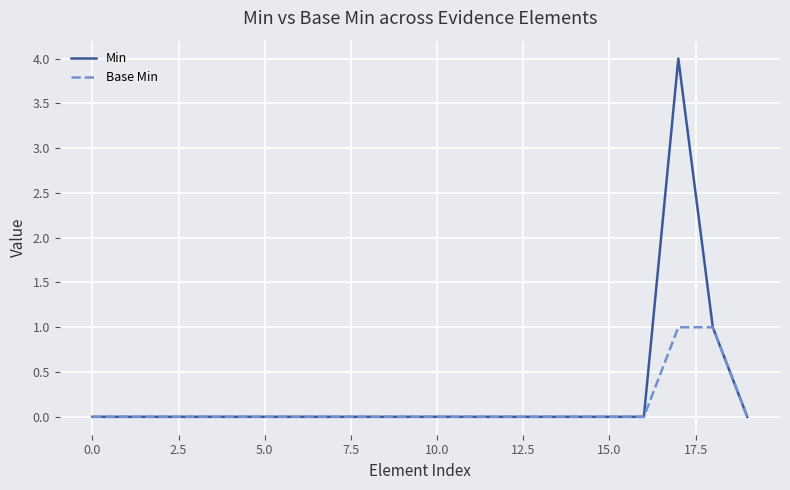

Rank the series by their maximum value, from lowest to highest.

Base Min, Min